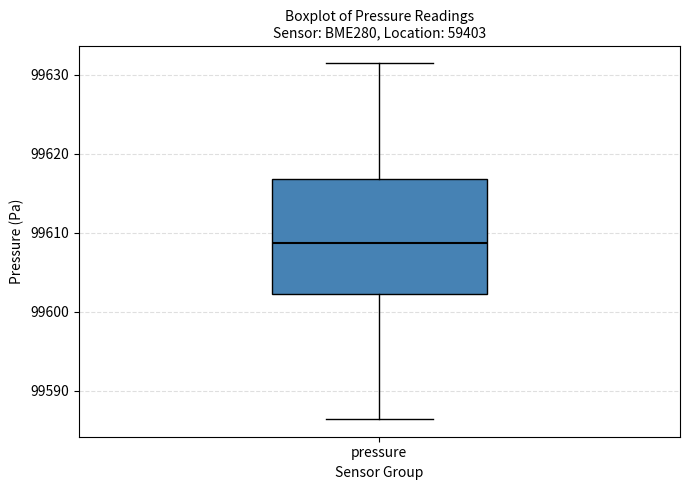

Where is the upper edge of the box for pressure on the y-axis? The values are not printed on the chart, so give them approximately, as read against the axis.

99617